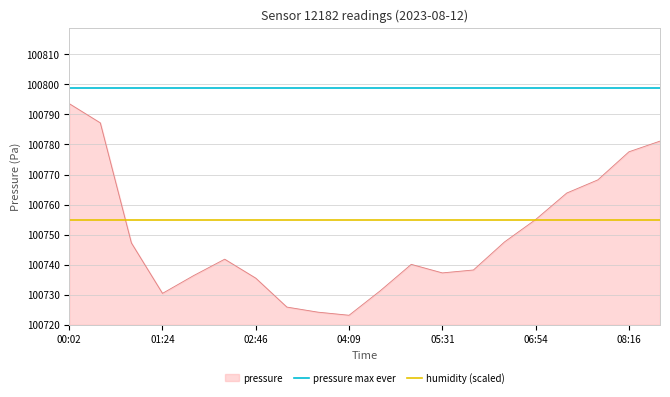

The pressure series shows 70269.7 at 08:16. True or false?

False